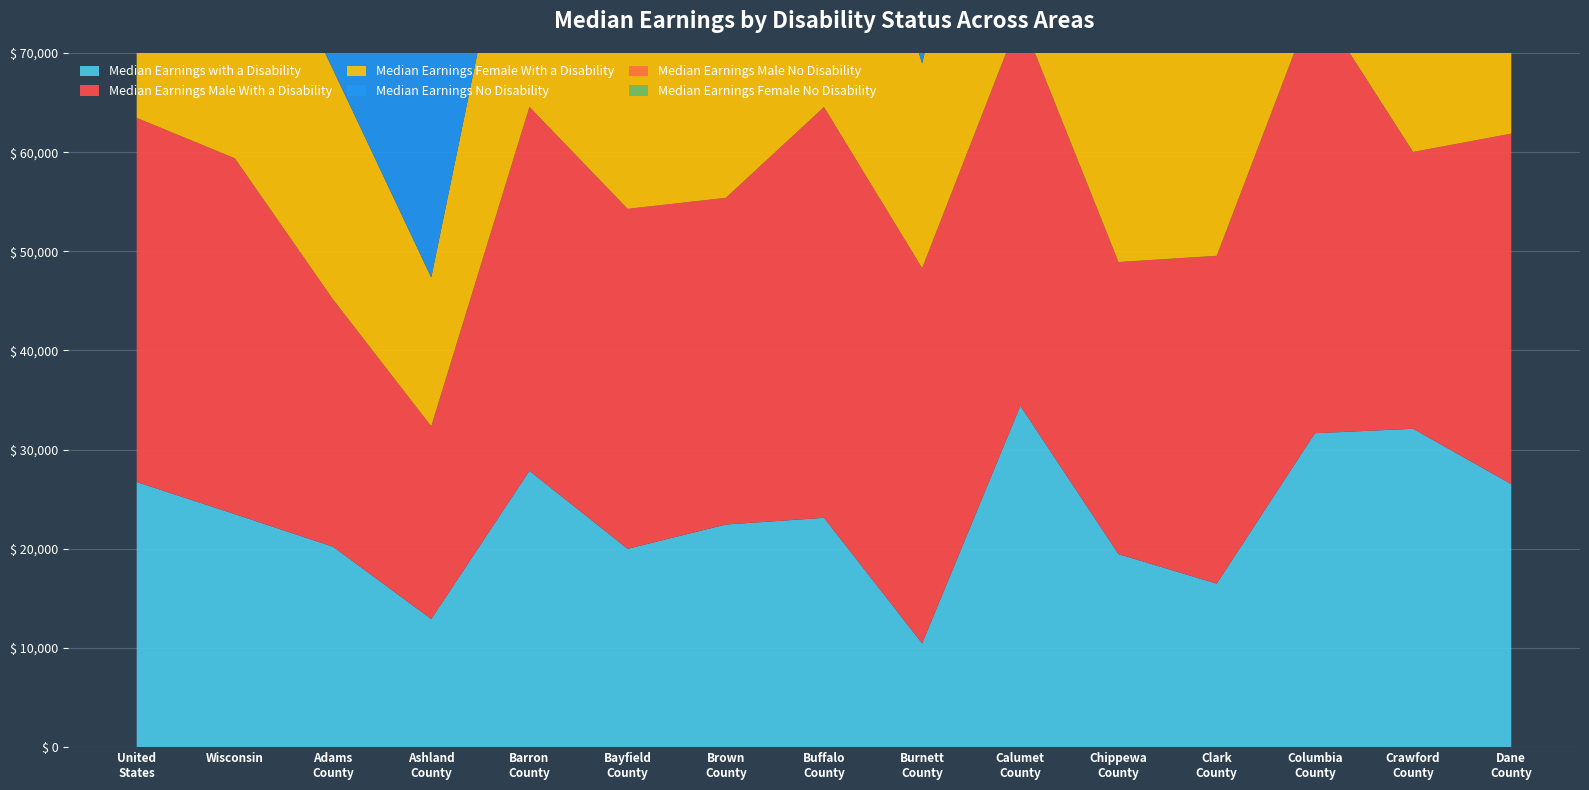

Reading left to right, list all the values displayed in this chart.

Median Earnings with a Disability: 26734	23494	20208	12917	27864	20000	22448	23125	10462	34417	19462	16488	31657	32105	26521
Median Earnings Male With a Disability: 36727	35888	24940	19444	36712	34286	32946	41429	37847	39274	29457	33060	43831	27917	35346
Median Earnings Female With a Disability: 31436	29482	23179	15000	30878	26023	26752	36333	20625	37338	24133	23571	34387	29318	32865
Median Earnings No Disability: 38586	38871	32351	34777	33673	31443	38308	35515	35869	42820	37487	33134	41254	36326	45248
Median Earnings Male No Disability: 53102	53715	46364	41664	46549	45386	53874	50823	42415	60657	53269	48984	55599	46695	59177
Median Earnings Female No Disability: 45766	46205	40026	37509	39971	37246	46241	43145	39223	51720	44367	41354	49218	41014	52063